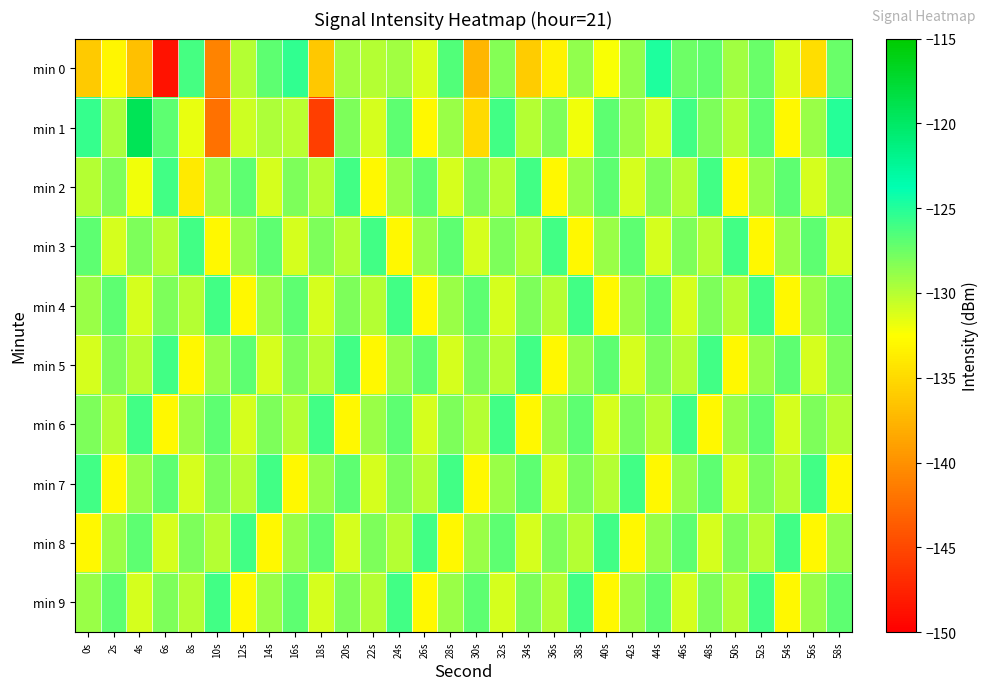

Which series has the largest range (max minus min)?

min 1